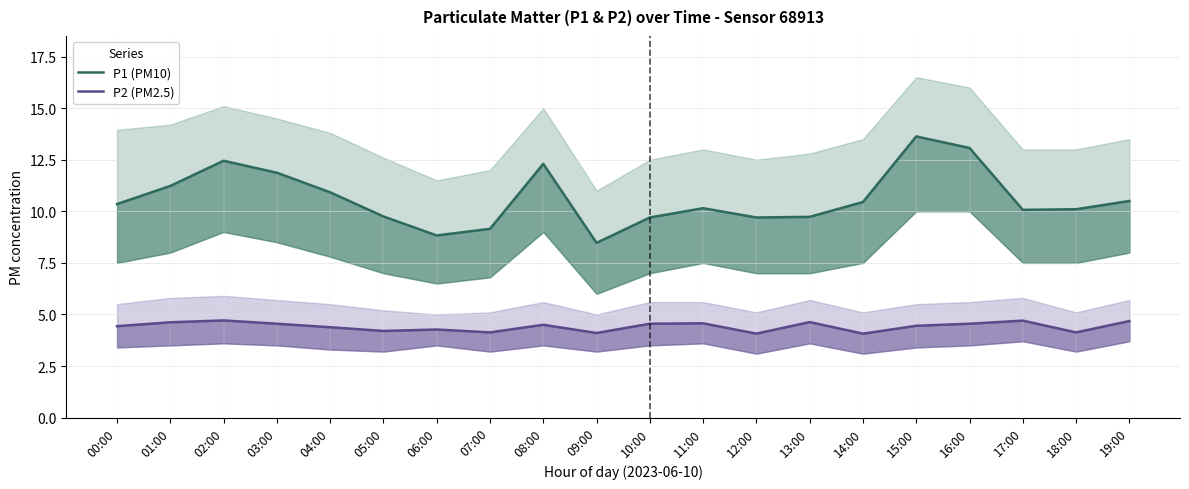

Reading left to right, list all the values displayed in this chart.

P1 (PM10): 00:00=10.3	01:00=11.2	02:00=12.4	03:00=11.9	04:00=10.9	05:00=9.8	06:00=8.8	07:00=9.2	08:00=12.3	09:00=8.5	10:00=9.7	11:00=10.2	12:00=9.7	13:00=9.7	14:00=10.4	15:00=13.6	16:00=13.1	17:00=10.1	18:00=10.1	19:00=10.5
P2 (PM2.5): 00:00=4.4	01:00=4.6	02:00=4.7	03:00=4.5	04:00=4.4	05:00=4.2	06:00=4.3	07:00=4.1	08:00=4.5	09:00=4.1	10:00=4.5	11:00=4.6	12:00=4.1	13:00=4.6	14:00=4.1	15:00=4.5	16:00=4.5	17:00=4.7	18:00=4.1	19:00=4.7